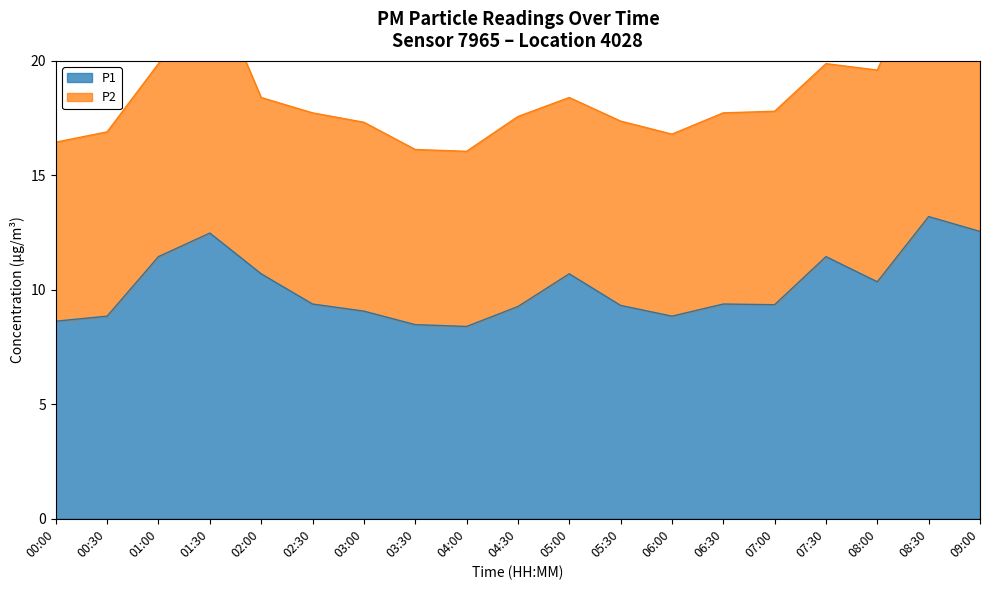

At which label does the data first exceed 9?

01:00